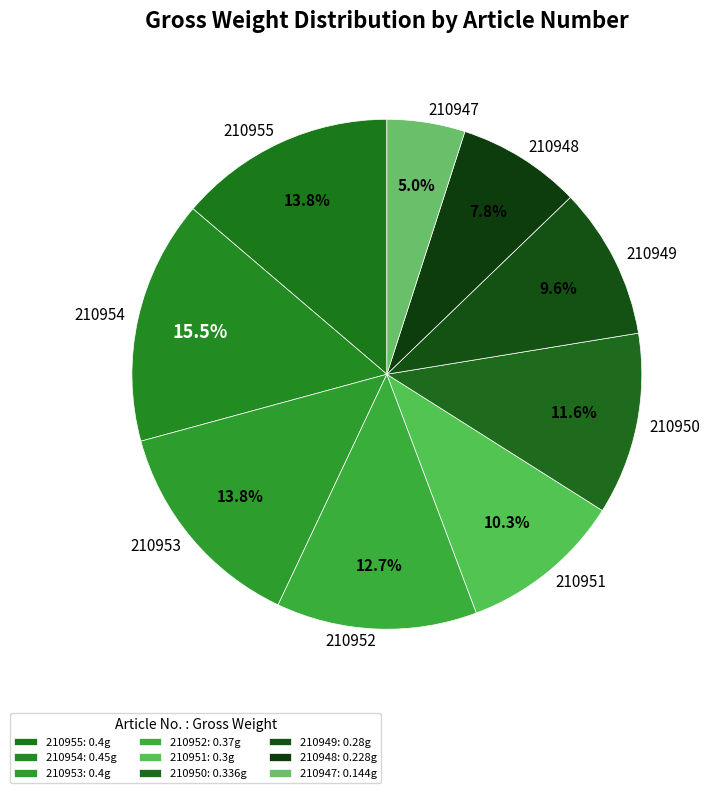

How much of the chart is everything except 210949?

90.4%